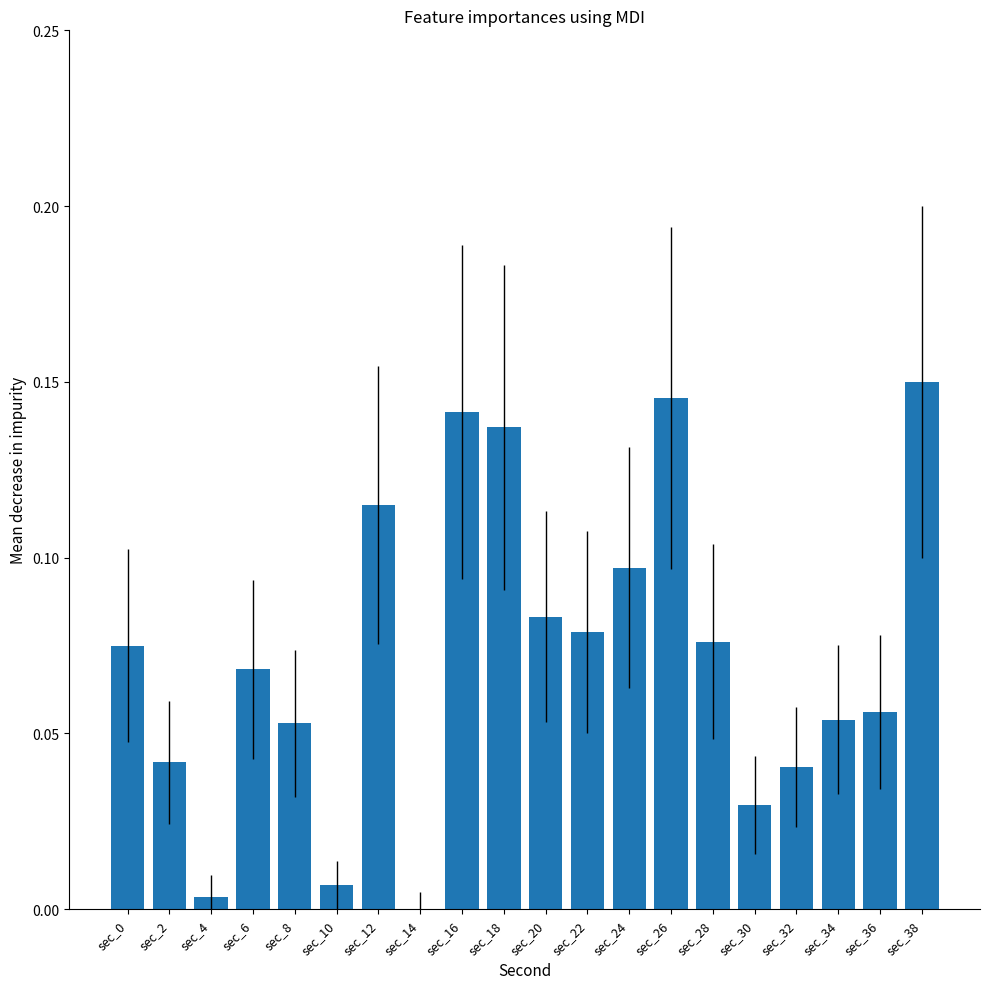

Which has a higher value, sec_14 or sec_26?

sec_26